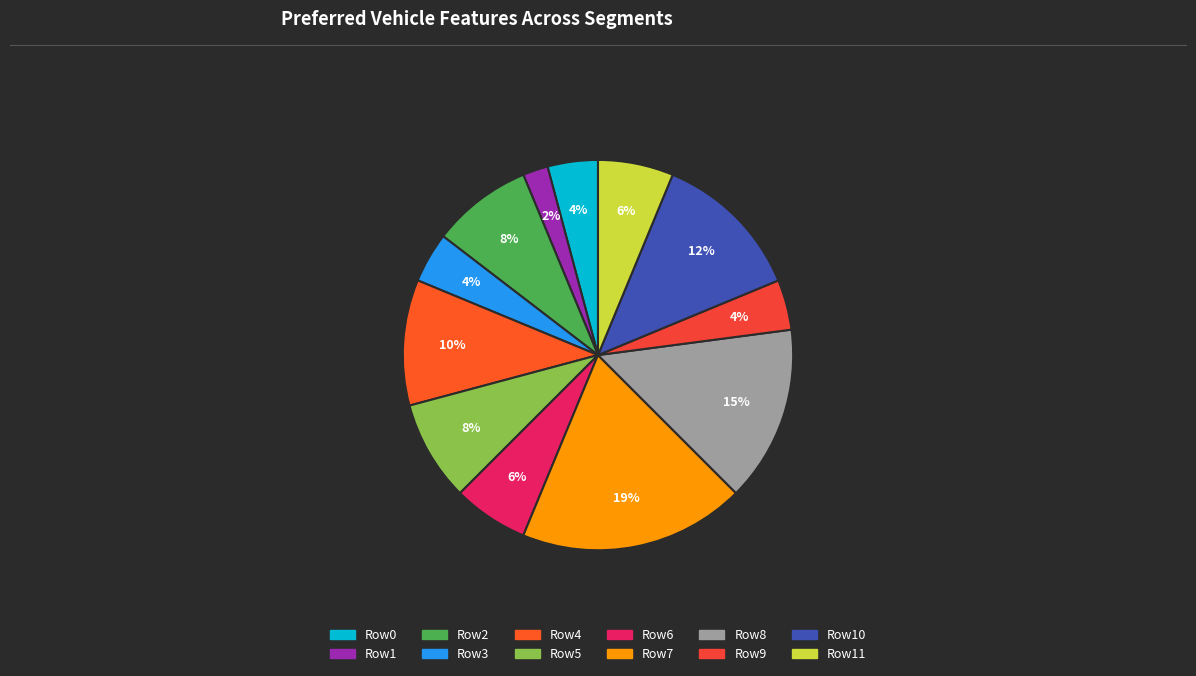

How many segments does this pie chart have?

12